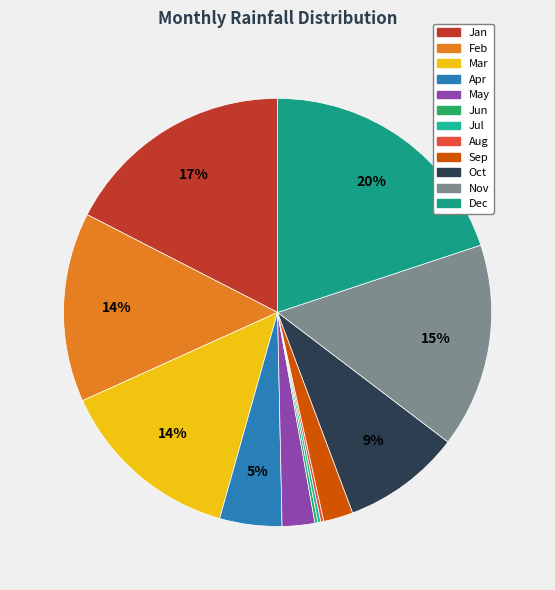

Rank the categories by value from lowest to highest.

Jun, Jul, Aug, Sep, May, Apr, Oct, Mar, Feb, Nov, Jan, Dec